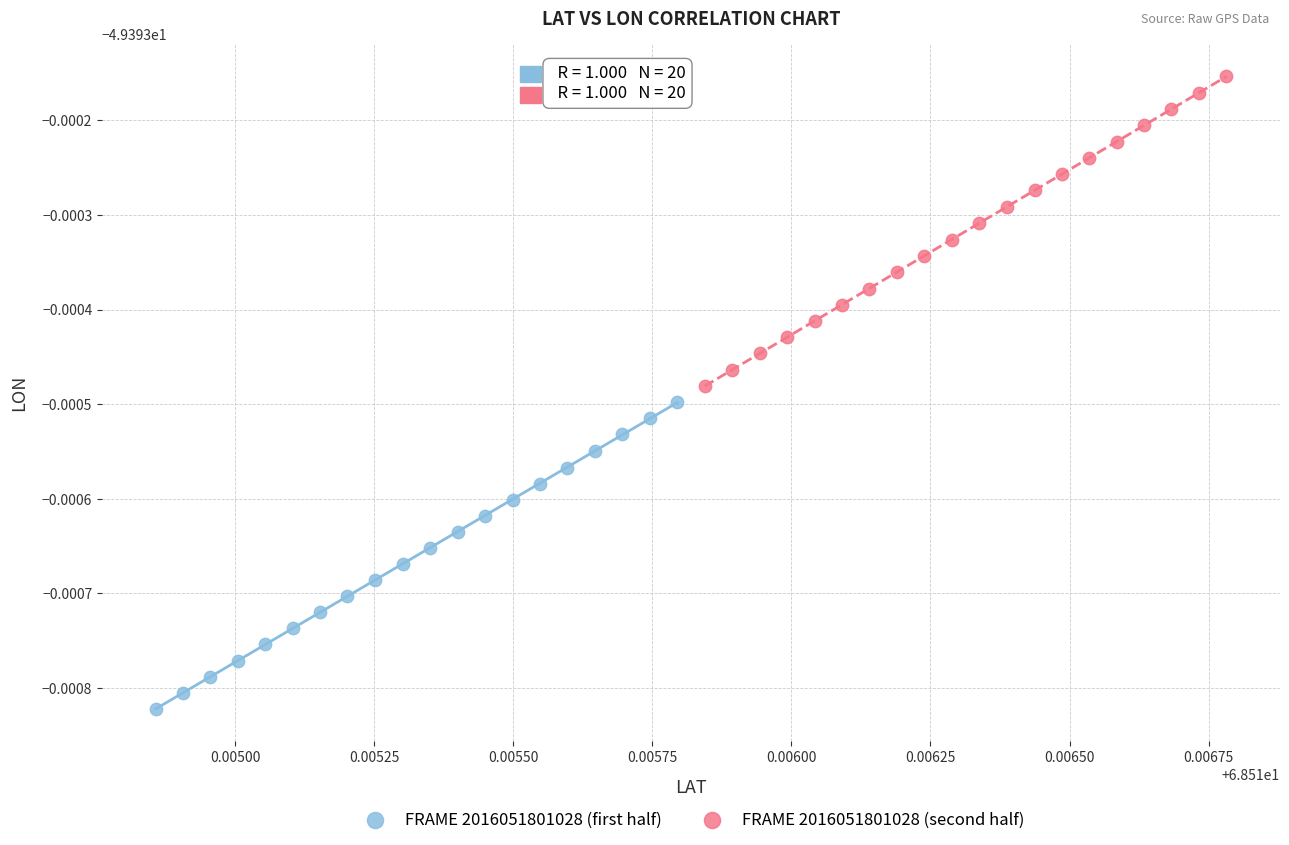

Which series reaches the minimum Y coordinate?

FRAME 2016051801028 (first half)